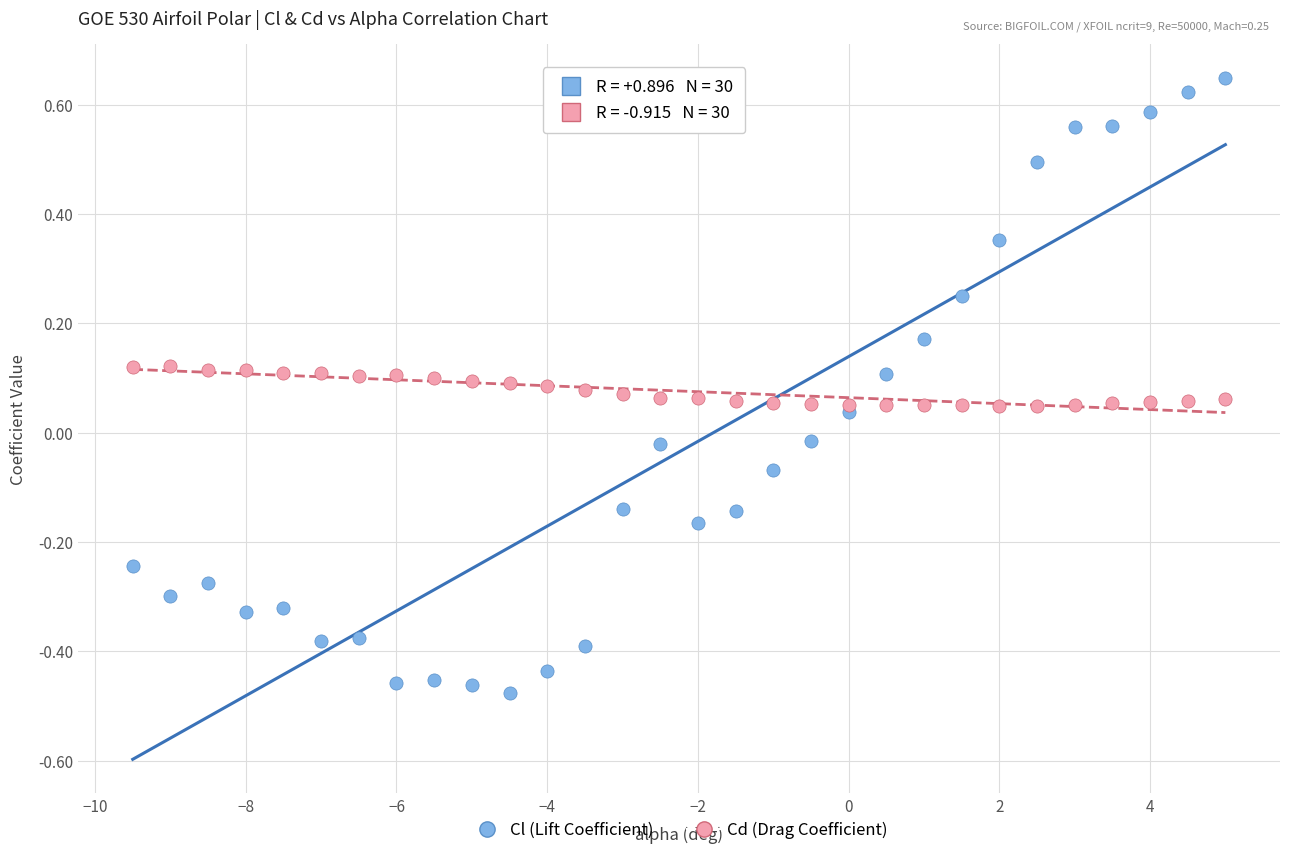

Which series has the largest Y range (max minus min)?

Cl (Lift Coefficient)